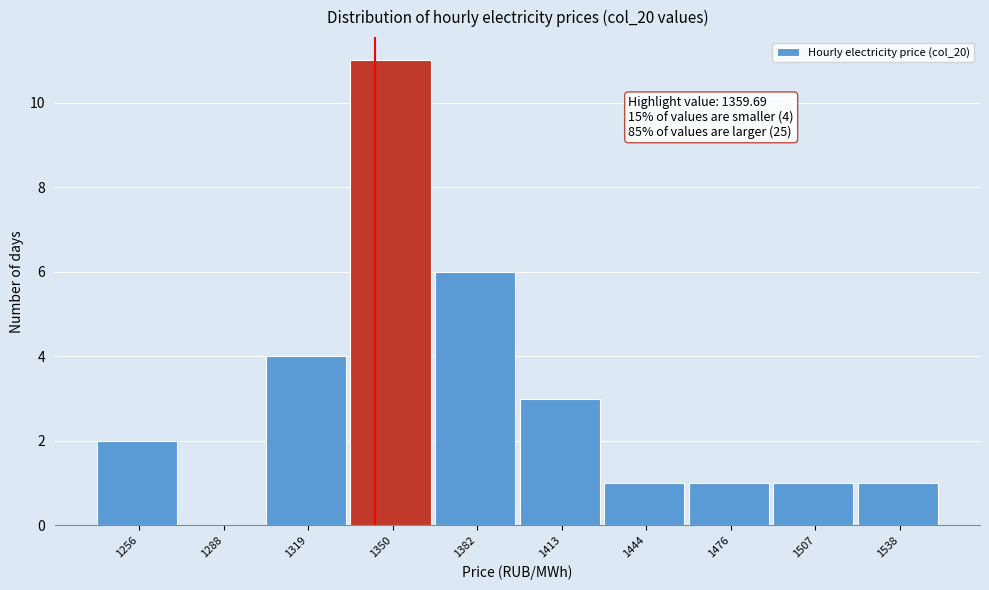

Reading right to left, extract all data points from this chart.

1538=1	1507=1	1476=1	1444=1	1413=3	1382=6	1350=11	1319=4	1288=0	1256=2